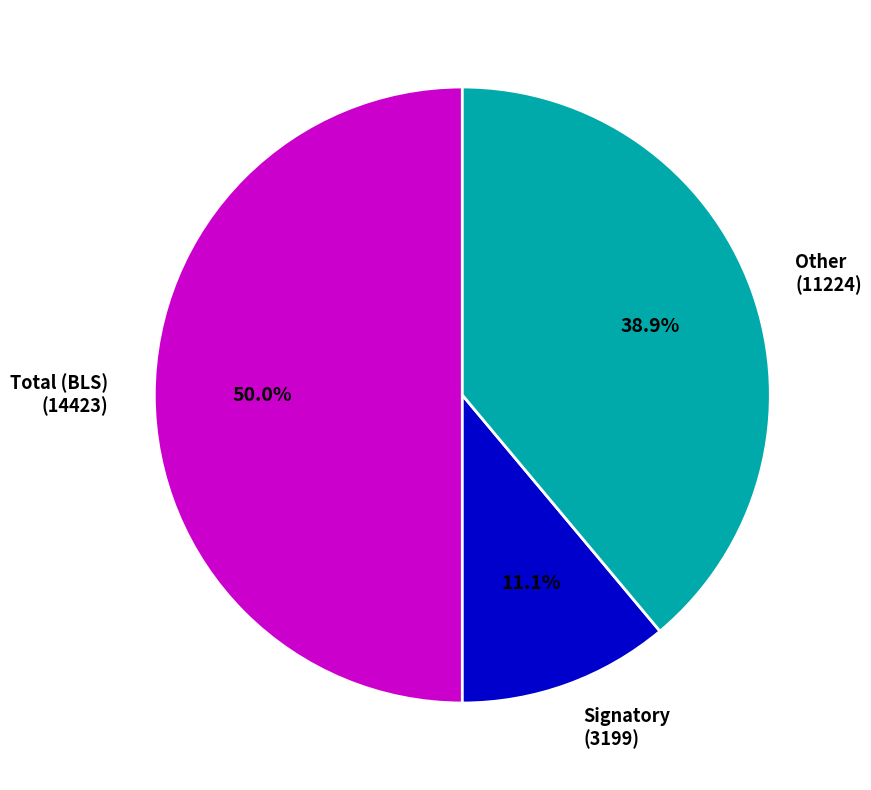

What portion of the pie excludes Total (BLS) (14423)?

50.0%